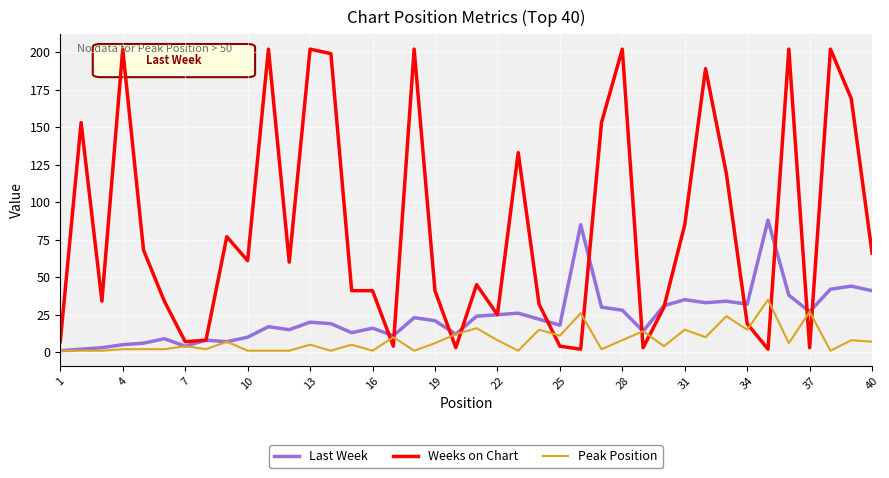

Reading left to right, what are all the values shown in this chart?

Last Week: 1	2	3	5	6	9	4	8	7	10	17	15	20	19	13	16	11	23	21	12	24	25	26	22	18	85	30	28	14	31	35	33	34	32	88	38	27	42	44	41
Weeks on Chart: 7	153	34	202	68	34	7	8	77	61	202	60	202	199	41	41	4	202	41	3	45	25	133	32	4	2	153	202	3	30	85	189	119	19	2	202	3	202	169	66
Peak Position: 1	1	1	2	2	2	4	2	7	1	1	1	5	1	5	1	10	1	6	12	16	8	1	15	11	26	2	8	14	4	15	10	24	15	35	6	27	1	8	7